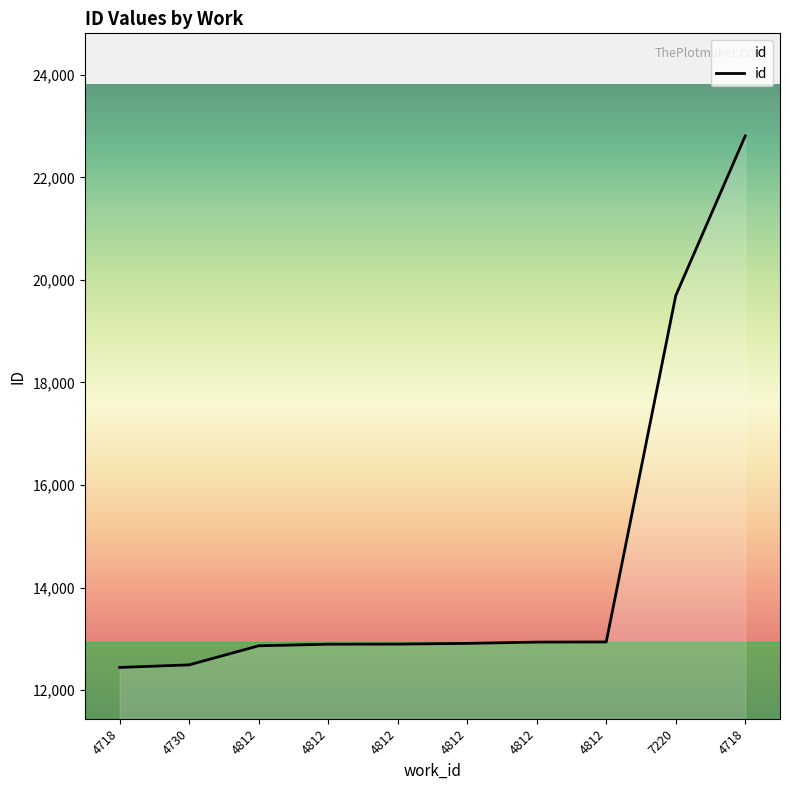

Reading left to right, what are all the values shown in this chart?

4718=12445	4730=12495	4812=12867	4812=12898	4812=12900	4812=12914	4812=12939	4812=12942	7220=19693	4718=22807